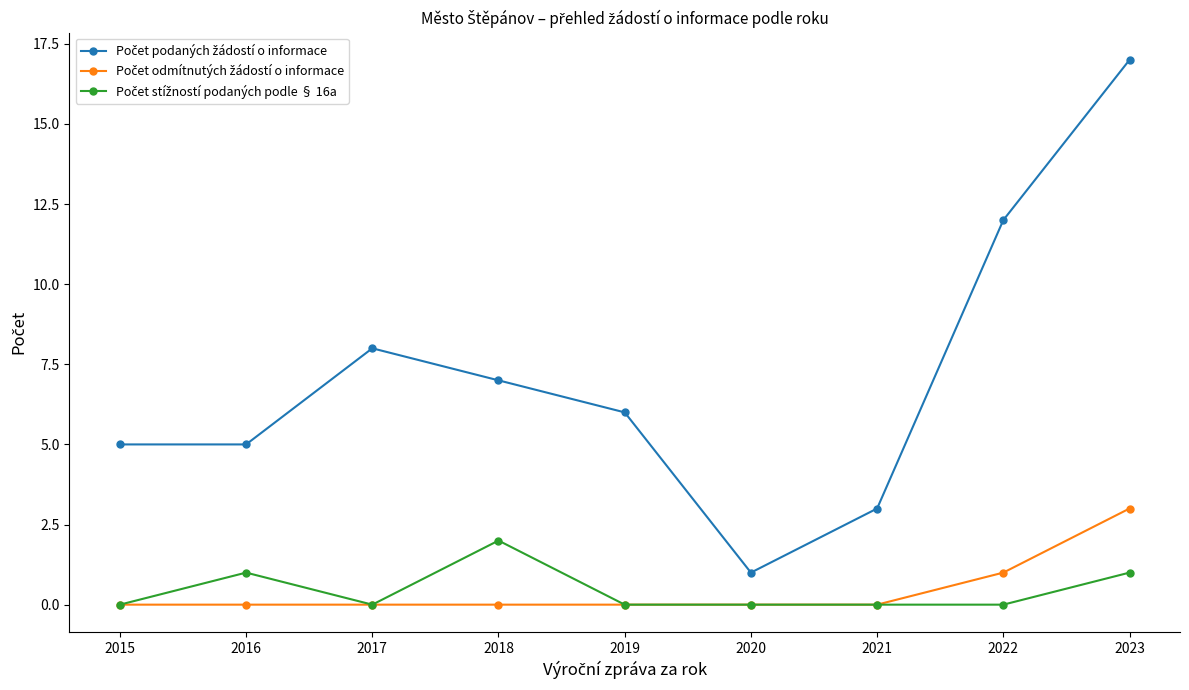

What is the spread (max minus min) of values at 2017?

8